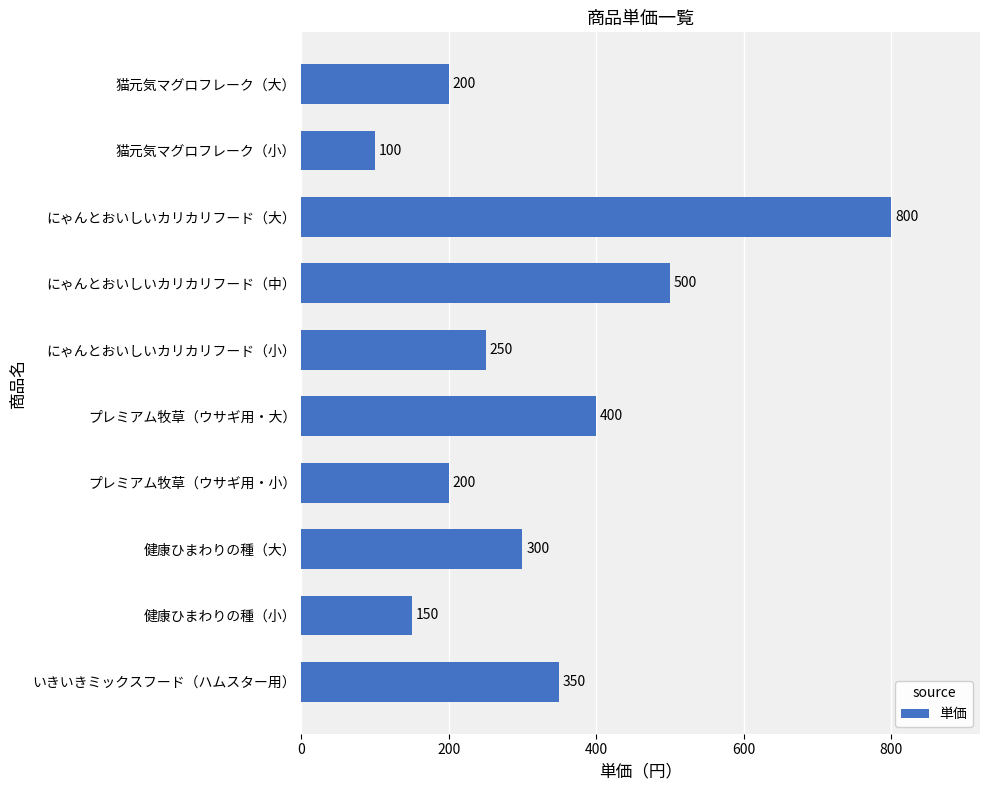

What is the average value?

325